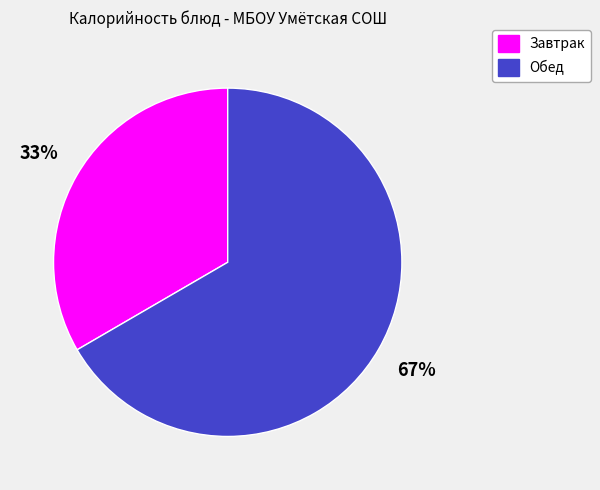

To the nearest percent, what is the average slice percentage?

50%